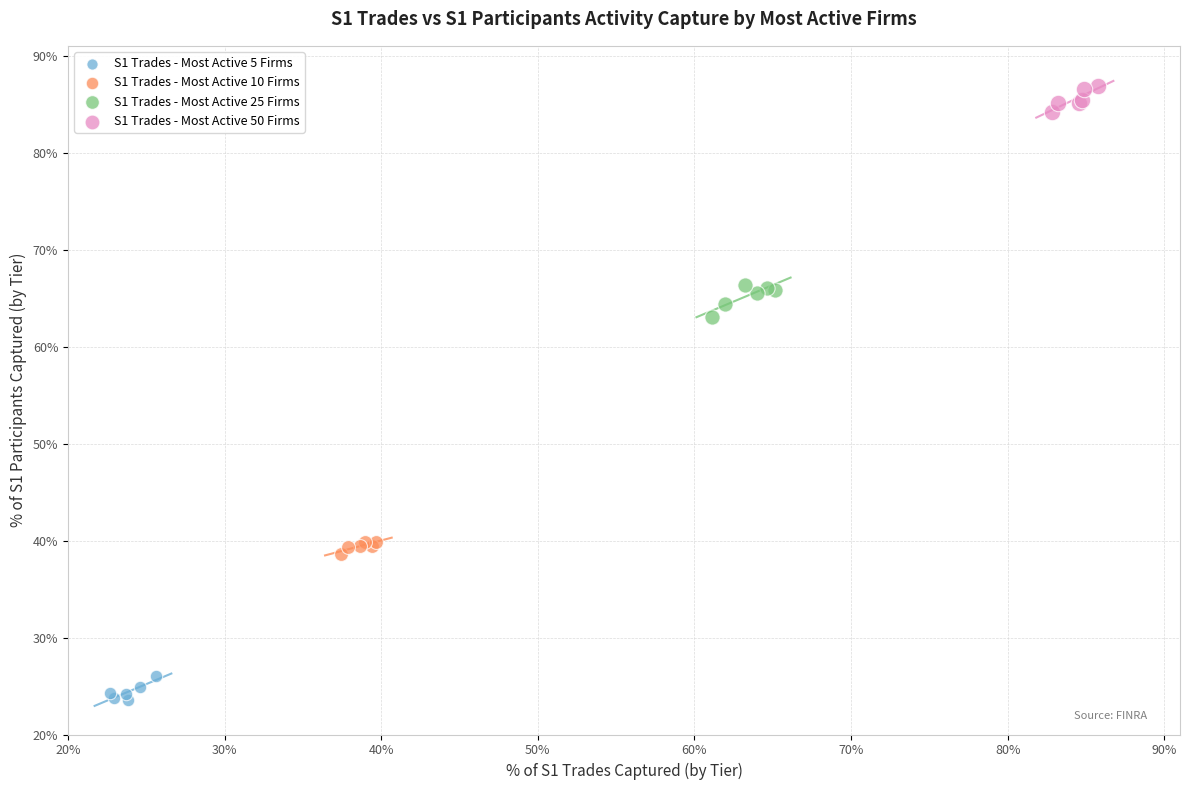

Which series has the largest Y range (max minus min)?

S1 Trades - Most Active 25 Firms